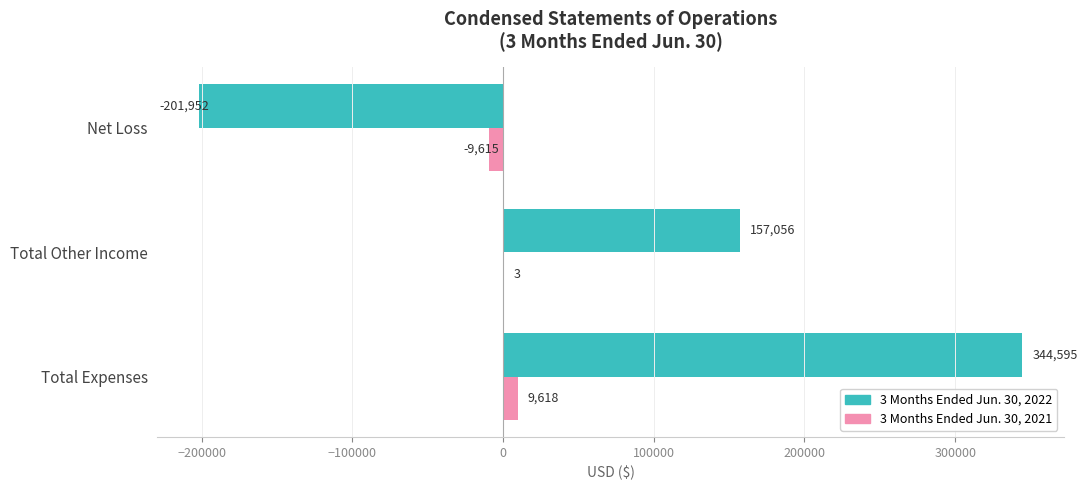

What is the maximum value for 3 Months Ended Jun. 30, 2022?

344595